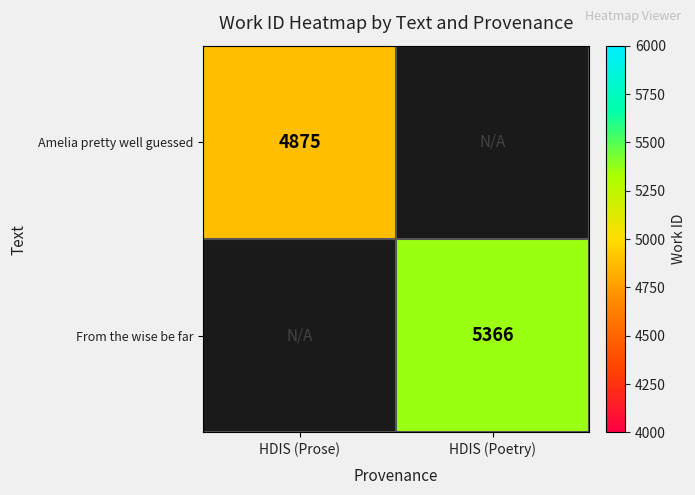

The From the wise be far series shows 9268 at HDIS (Poetry). True or false?

False